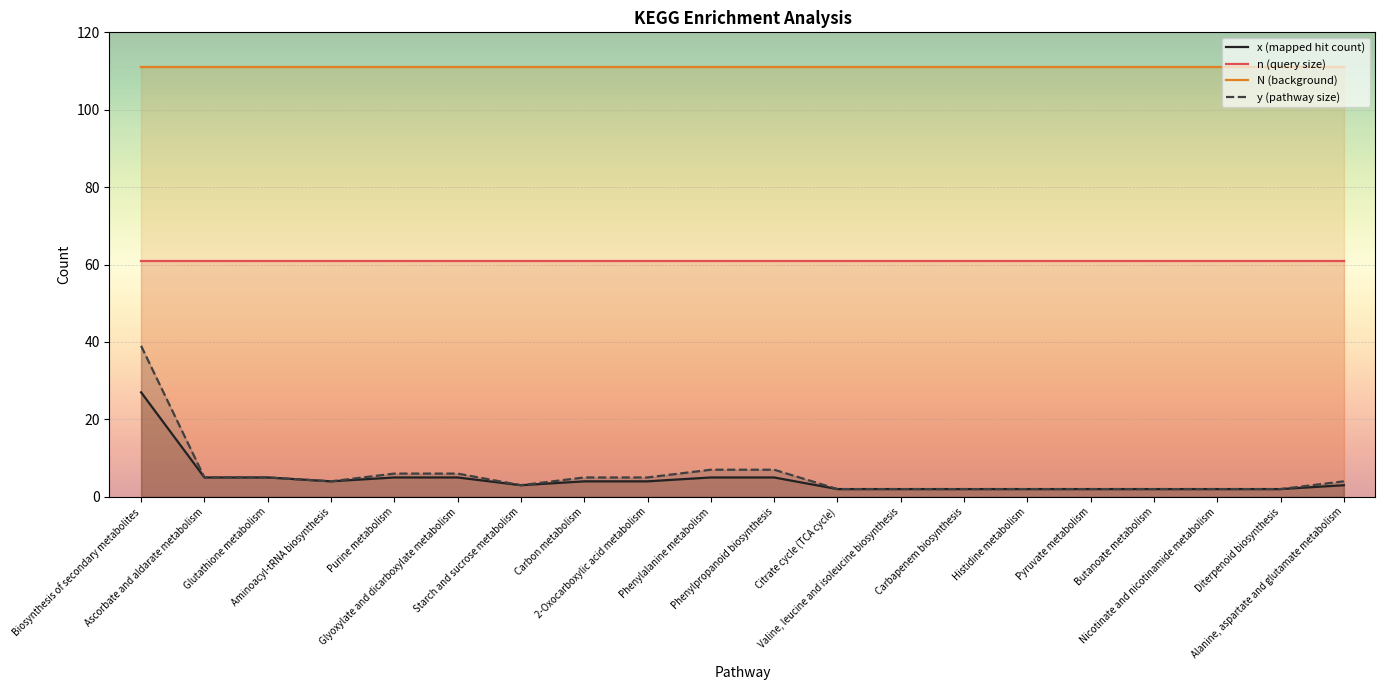

Which series has the largest range (max minus min)?

y (pathway size)